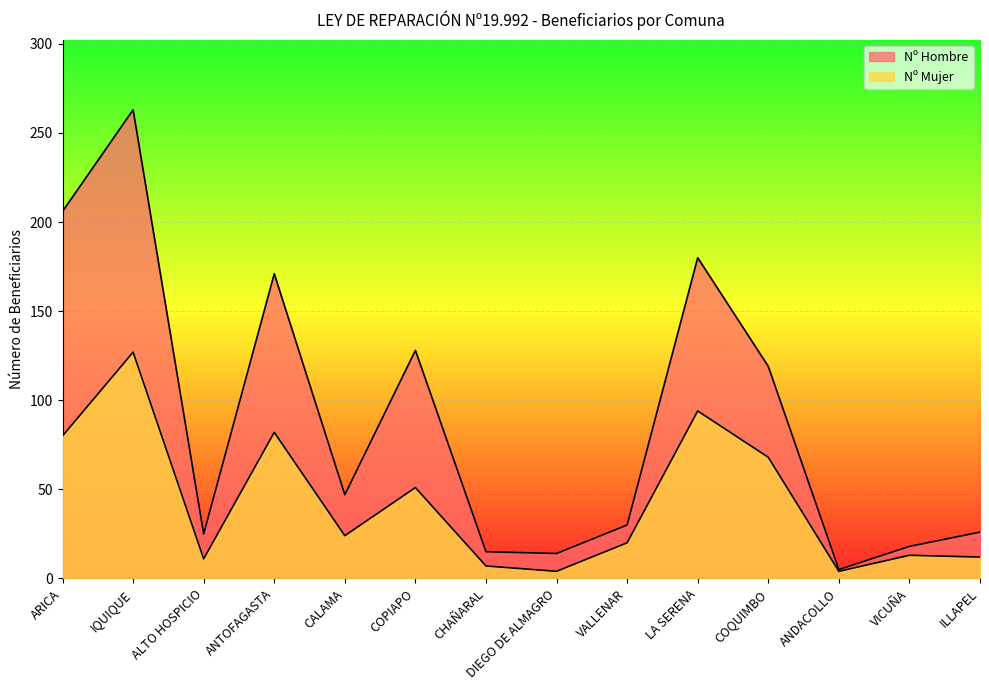

At how many categories does at least one series exceed 253?

1